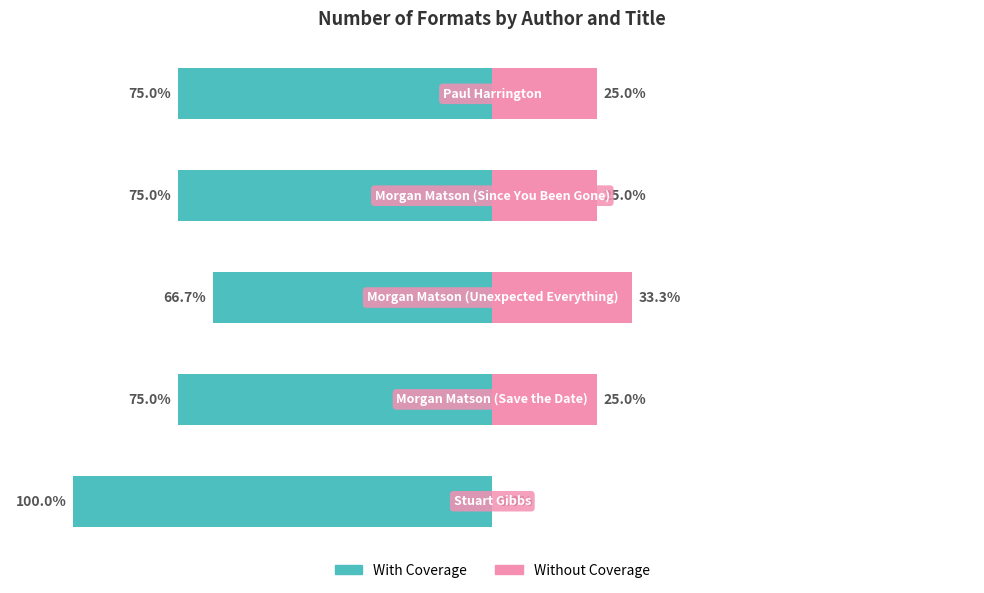

Which series has the widest spread of values?

With Coverage